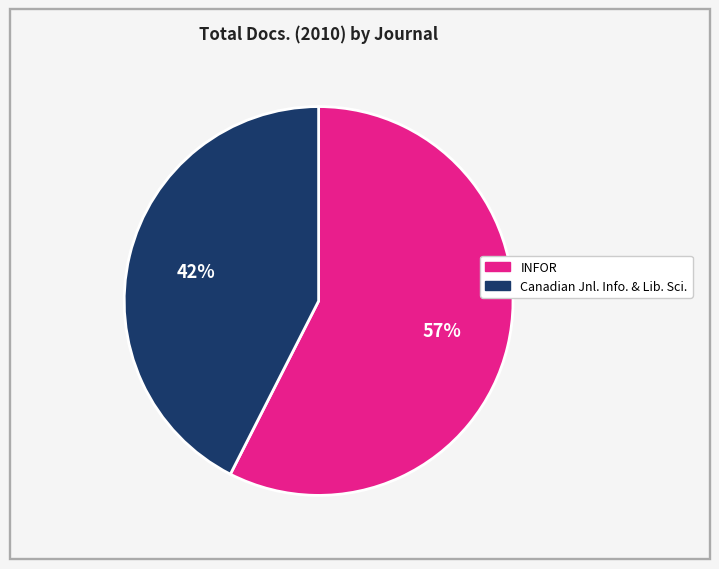

To the nearest percent, what is the average slice percentage?

50%